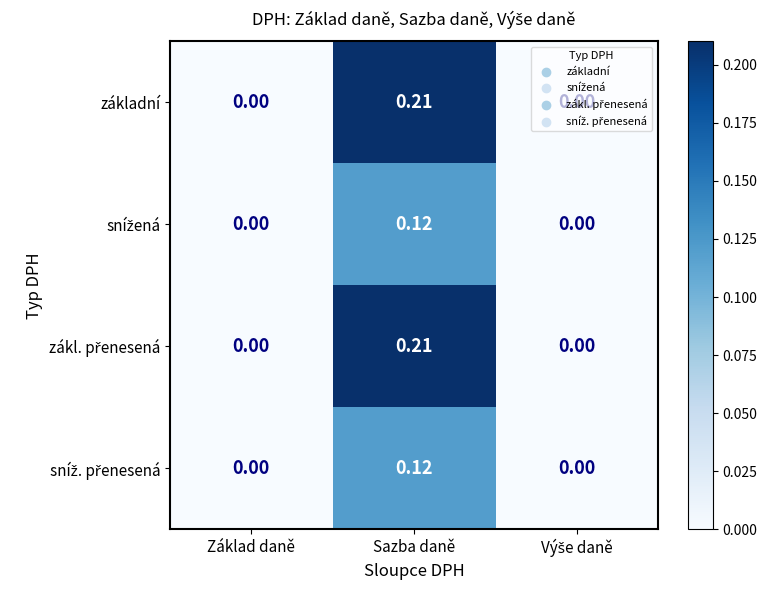

At which label does základní reach its peak?

Sazba daně